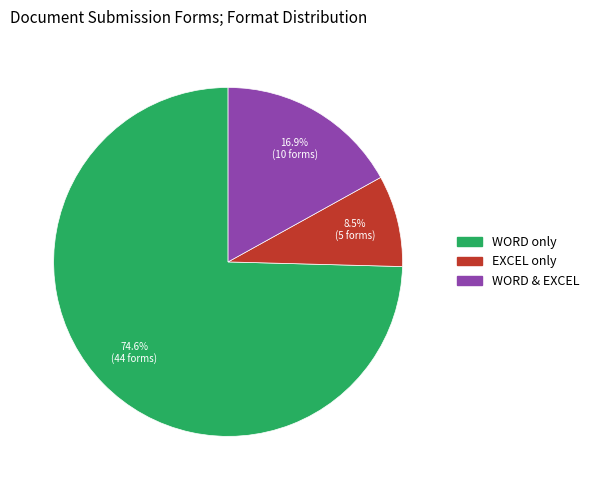

Between EXCEL only and WORD & EXCEL, which is larger?

WORD & EXCEL